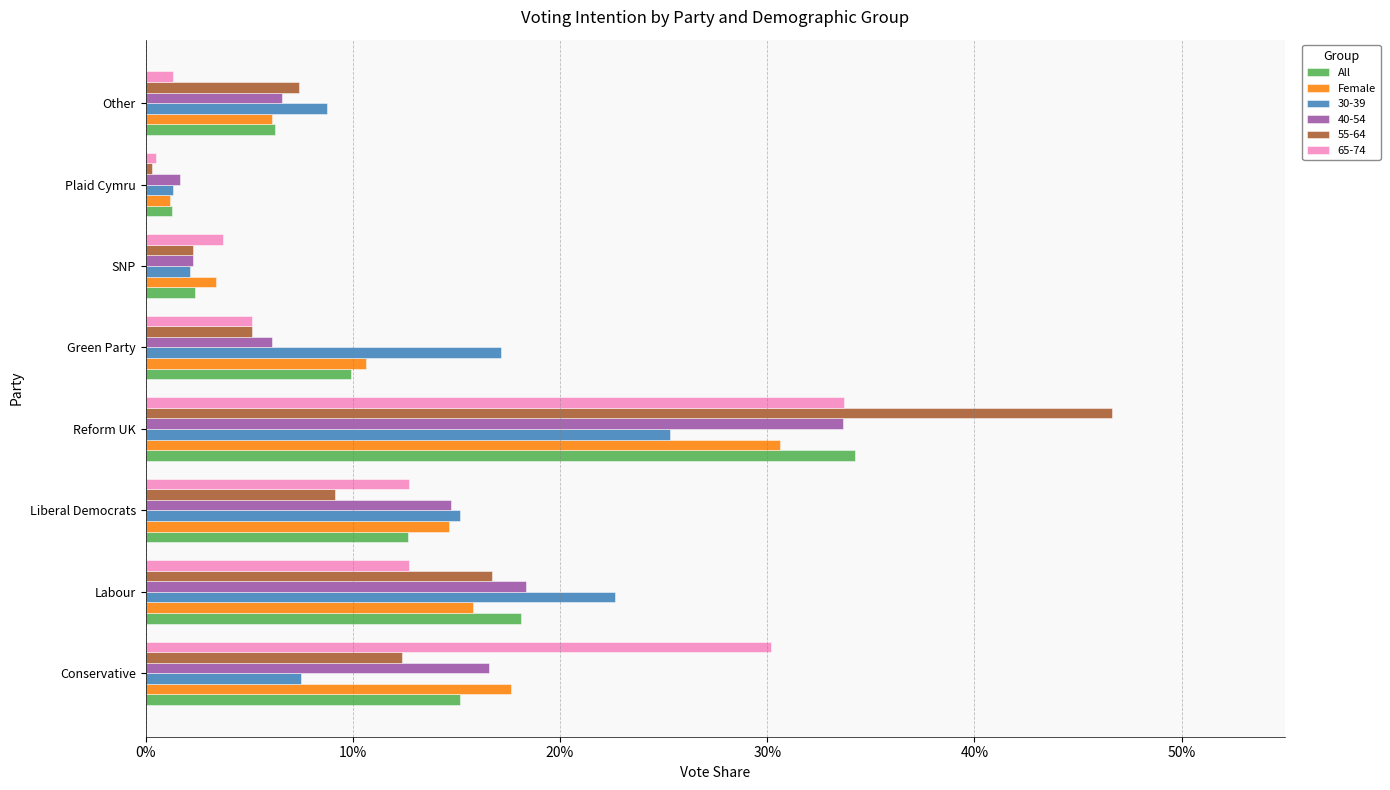

List the labels in order of All value, largest first.

Reform UK, Labour, Conservative, Liberal Democrats, Green Party, Other, SNP, Plaid Cymru